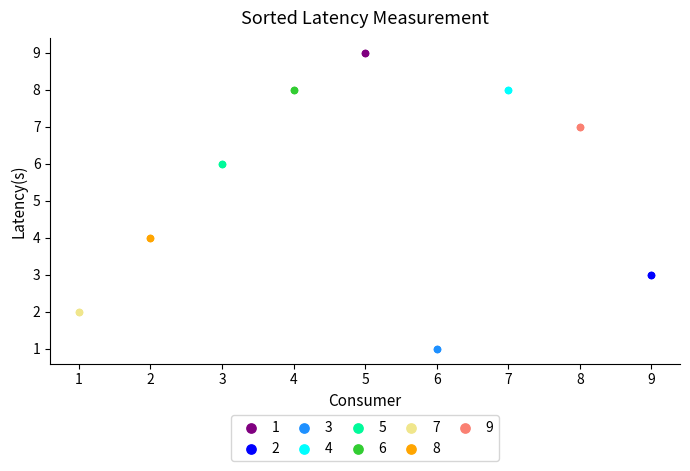

Which series contains the lowest Y value?

3